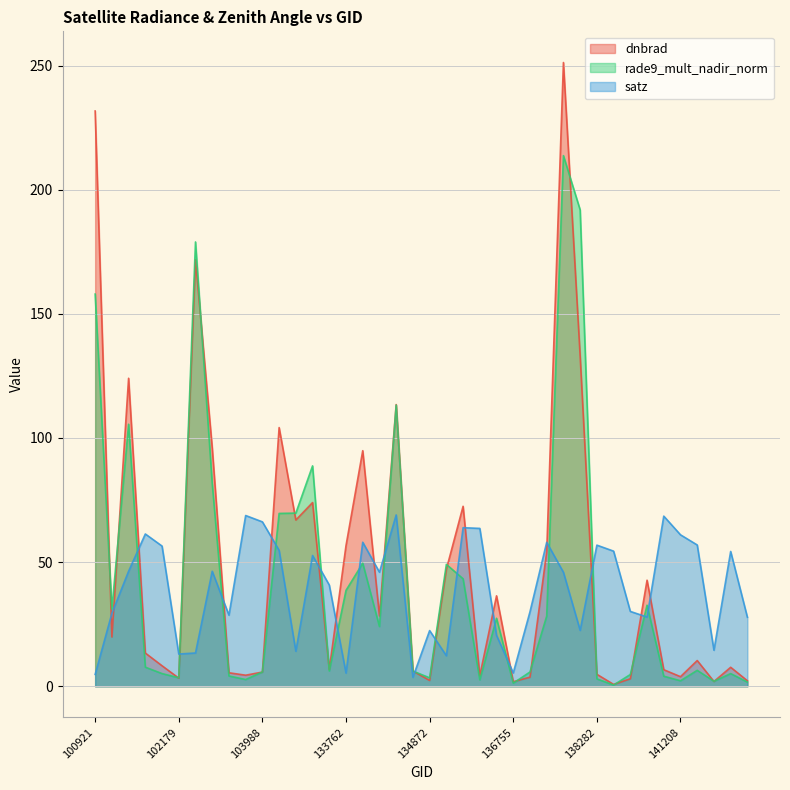

At how many categories does at least one series exceed 240?

1